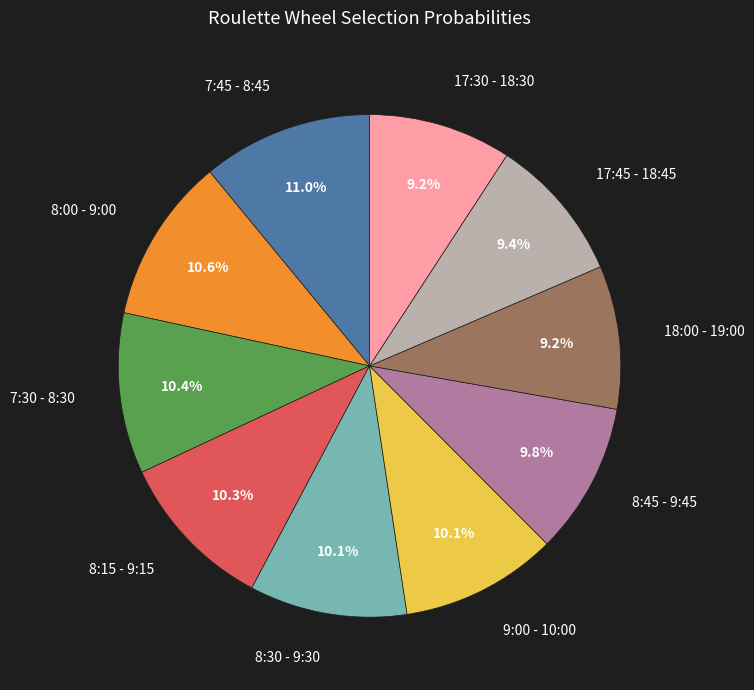

Is there any slice that represents more than half of the pie?

No